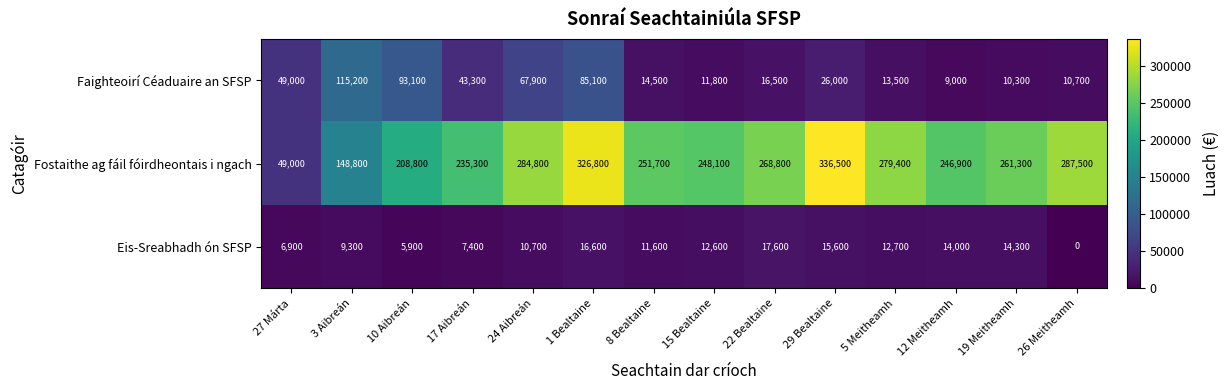

List the labels in order of Fostaithe ag fáil fóirdheontais i ngach value, smallest first.

27 Márta, 3 Aibreán, 10 Aibreán, 17 Aibreán, 12 Meitheamh, 15 Bealtaine, 8 Bealtaine, 19 Meitheamh, 22 Bealtaine, 5 Meitheamh, 24 Aibreán, 26 Meitheamh, 1 Bealtaine, 29 Bealtaine